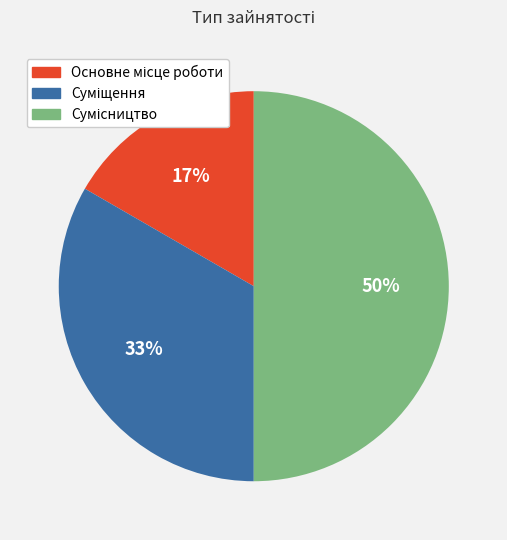

To the nearest percent, what is the difference between the largest and smallest slice percentages?

33%